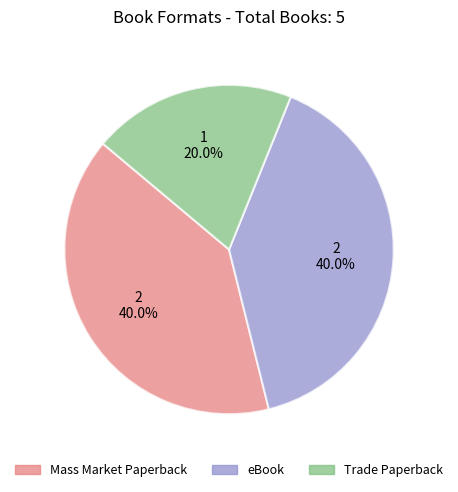

To the nearest percent, what is the difference between the largest and smallest slice percentages?

20%